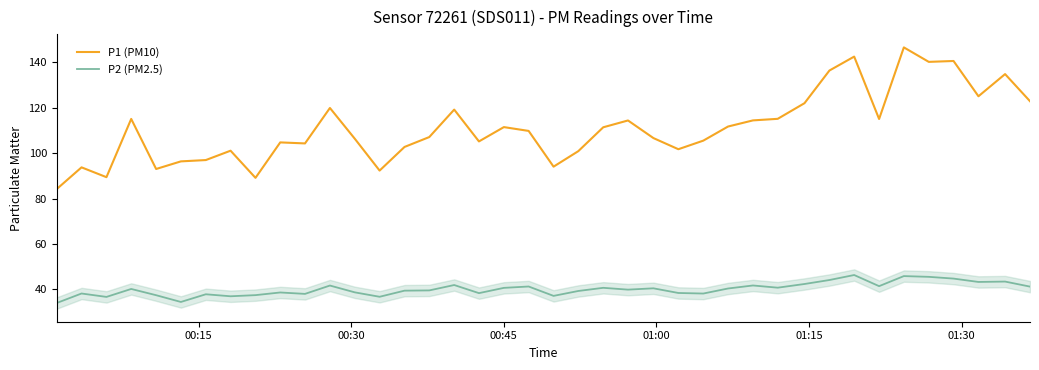

List the series in order of their peak value, lowest first.

P2 (PM2.5), P1 (PM10)